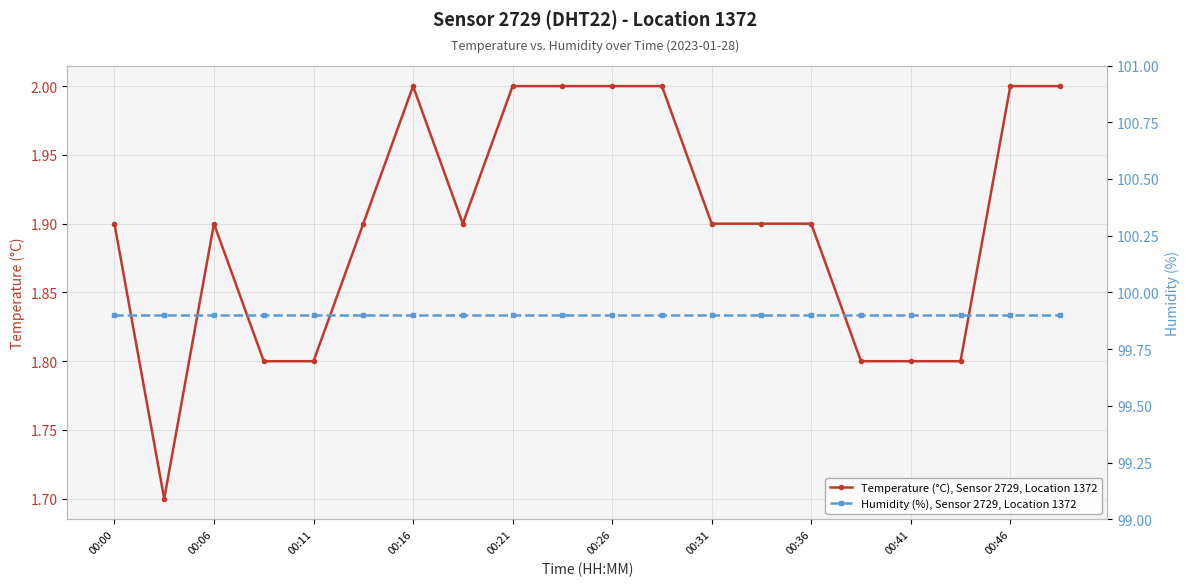

Reading left to right, list all the values displayed in this chart.

Temperature (°C), Sensor 2729, Location 1372: 1.9	1.7	1.9	1.8	1.8	1.9	2.0	1.9	2.0	2.0	2.0	2.0	1.9	1.9	1.9	1.8	1.8	1.8	2.0	2.0
Humidity (%), Sensor 2729, Location 1372: 99.9	99.9	99.9	99.9	99.9	99.9	99.9	99.9	99.9	99.9	99.9	99.9	99.9	99.9	99.9	99.9	99.9	99.9	99.9	99.9